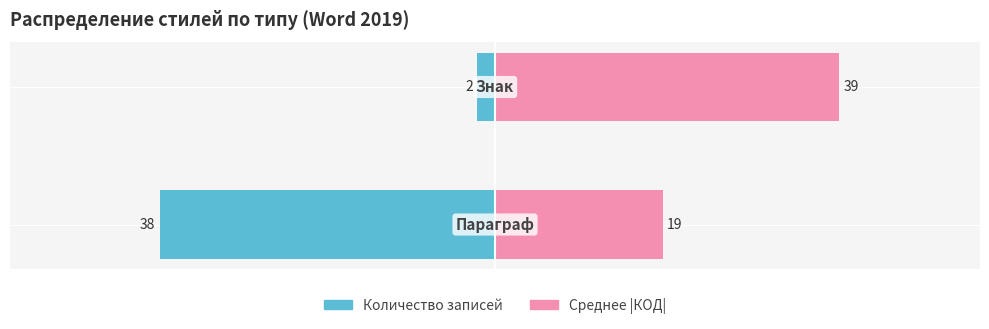

Which series changed the most between 0 and 1?

Количество записей